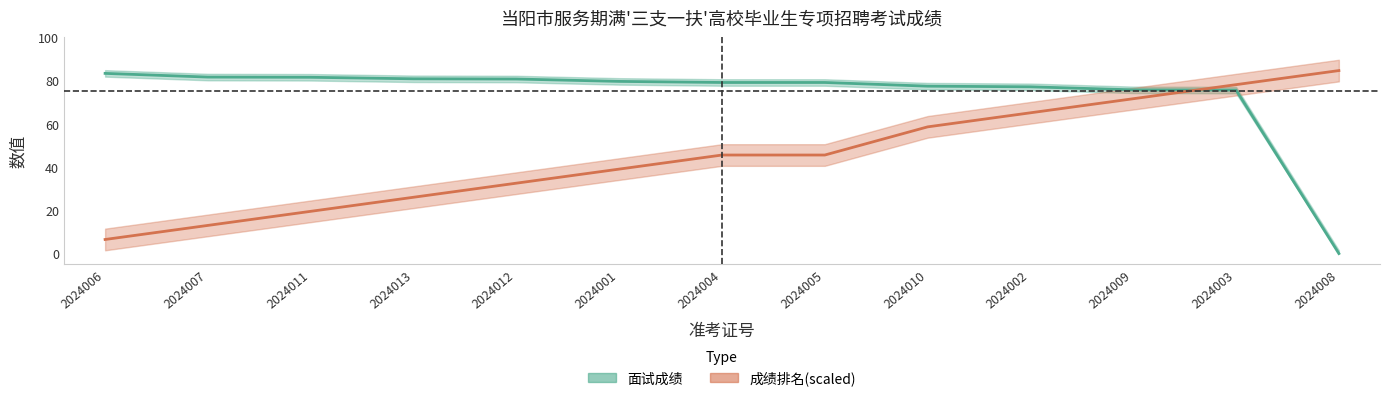

What is the sum of the 成绩排名 values at 2024006 and 2024009?

78.0